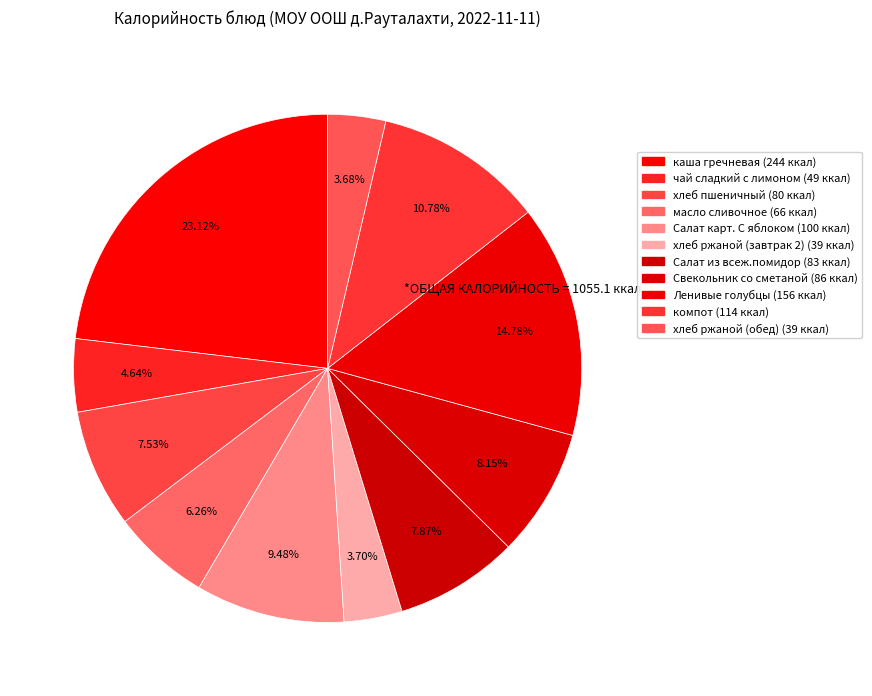

Is it true that хлеб пшеничный is 14% of the pie?

False